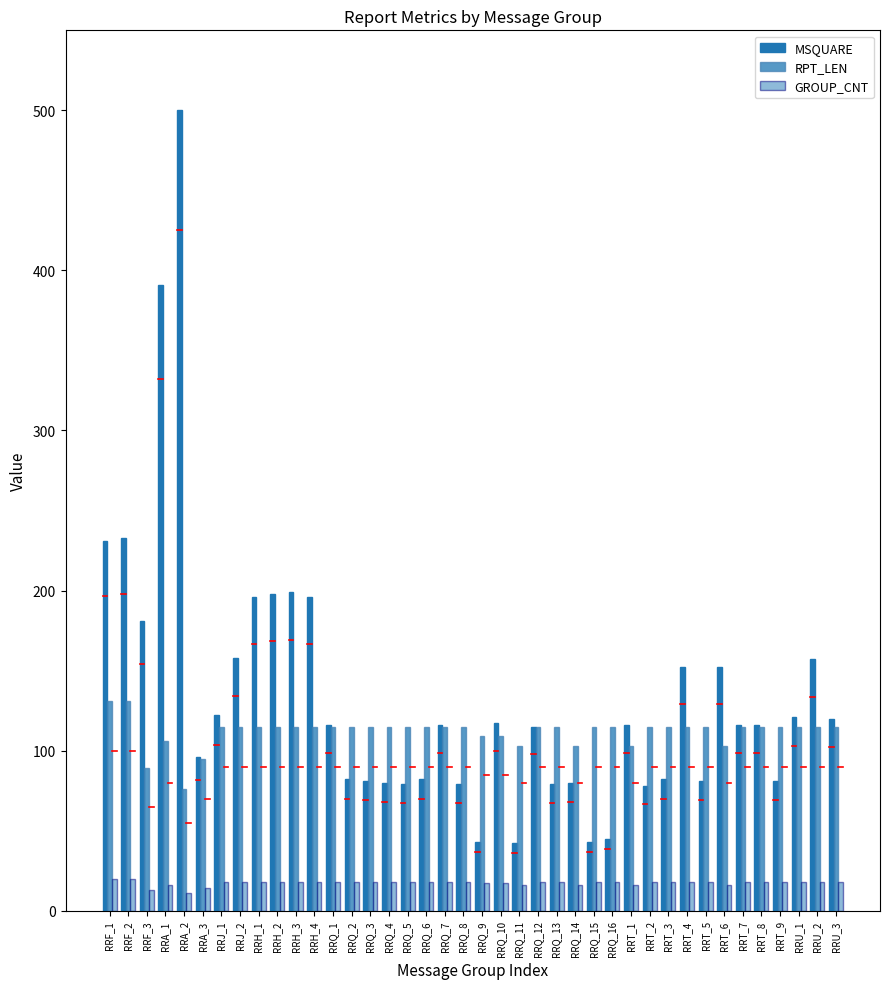

What is the sum of the GROUP_CNT values at RRQ_2 and RRQ_7?

36